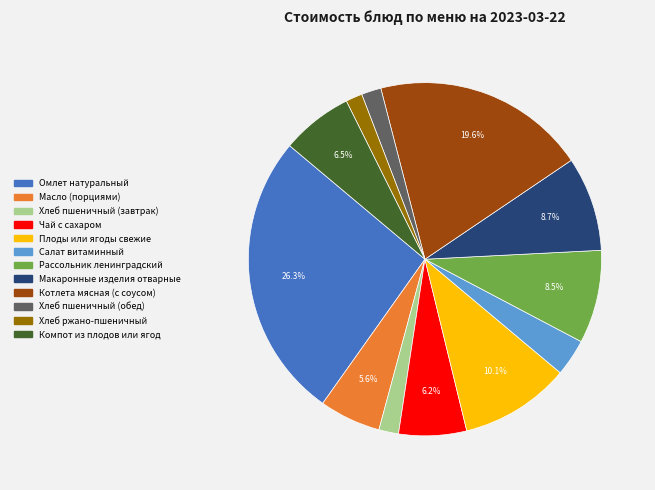

Is there any slice that represents more than half of the pie?

No